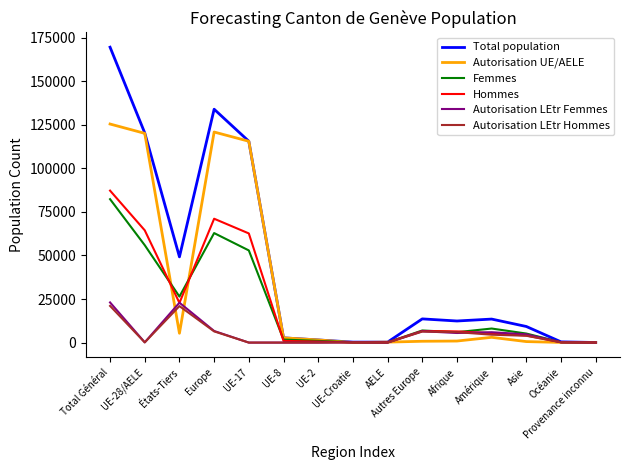

What are all the series names shown in the legend?

Total population, Autorisation UE/AELE, Femmes, Hommes, Autorisation LEtr Femmes, Autorisation LEtr Hommes